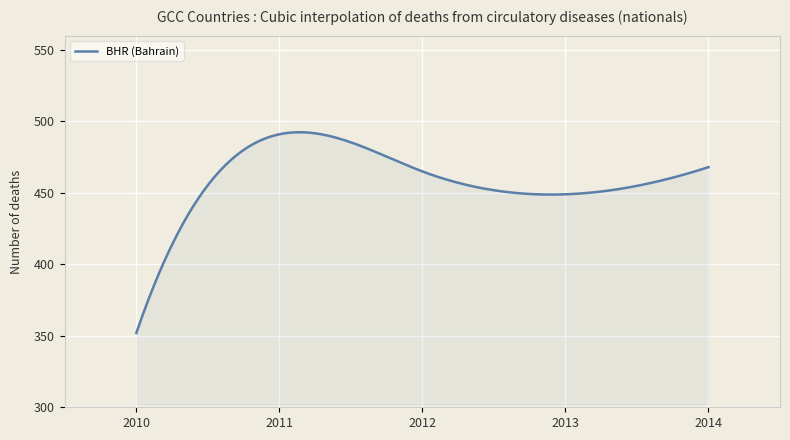

What is the minimum value shown in the chart?

352.0